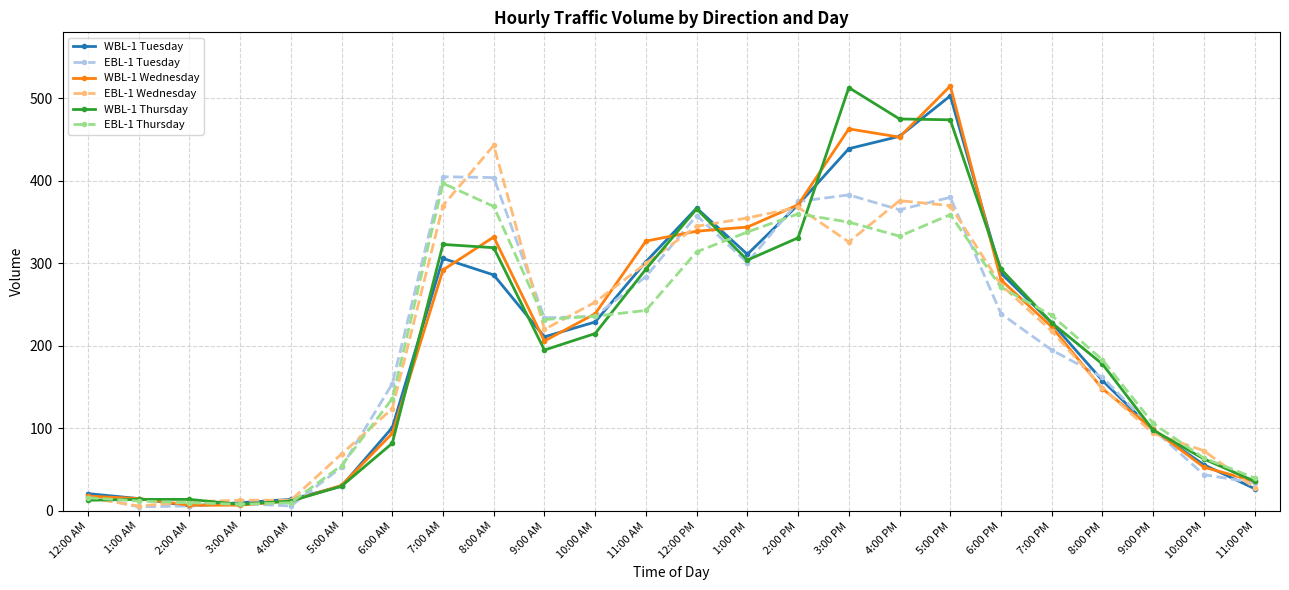

What is the highest value of the WBL-1 Tuesday series?

503